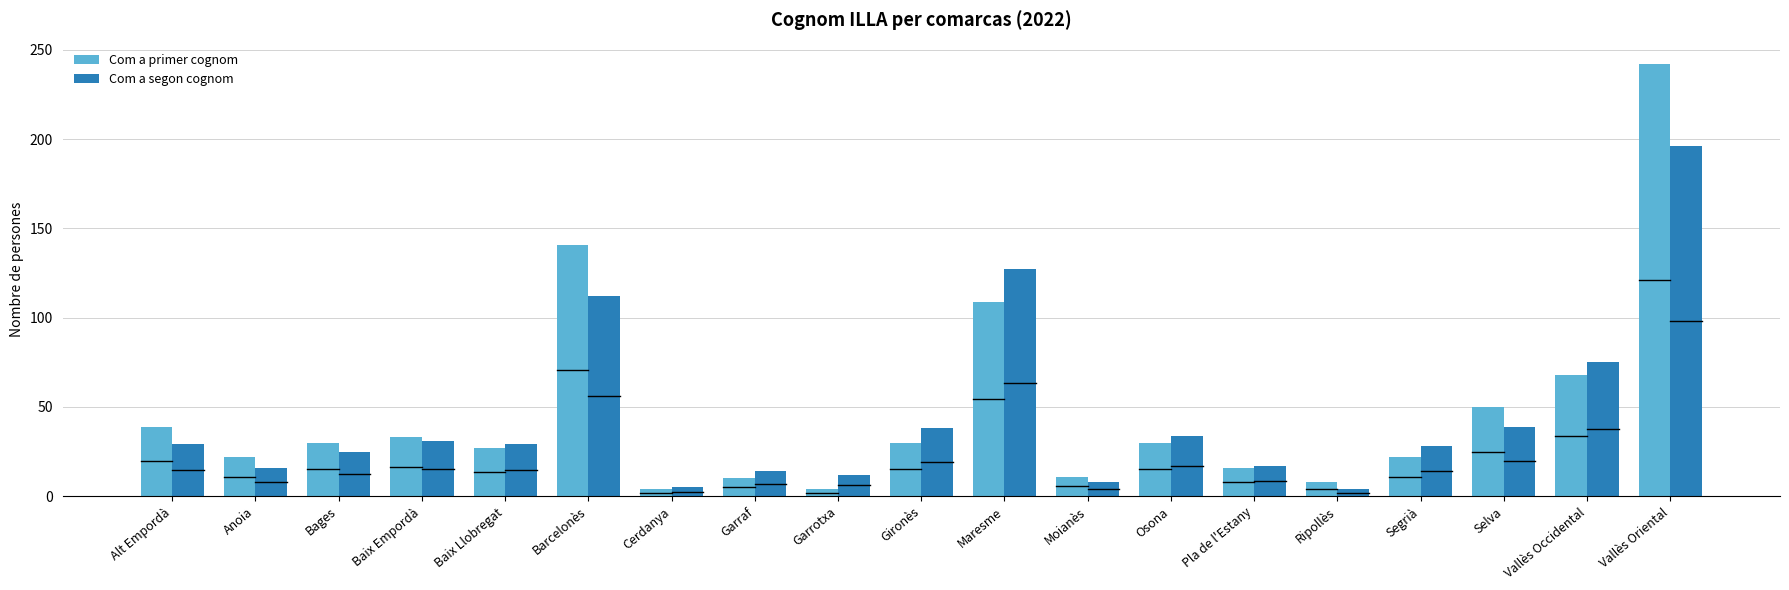

At which category does the chart reach its peak across all series?

Vallès Oriental